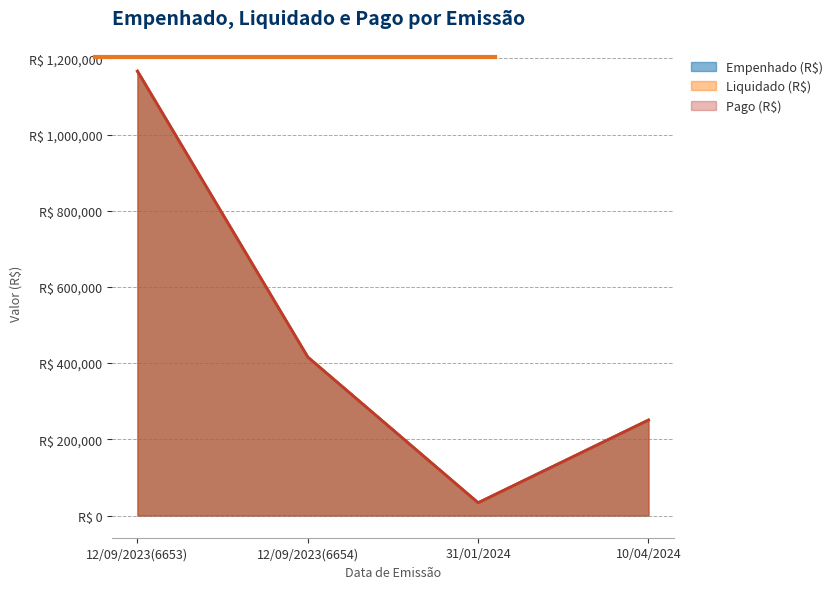

At which category is the sum across all series the highest?

12/09/2023(6653)